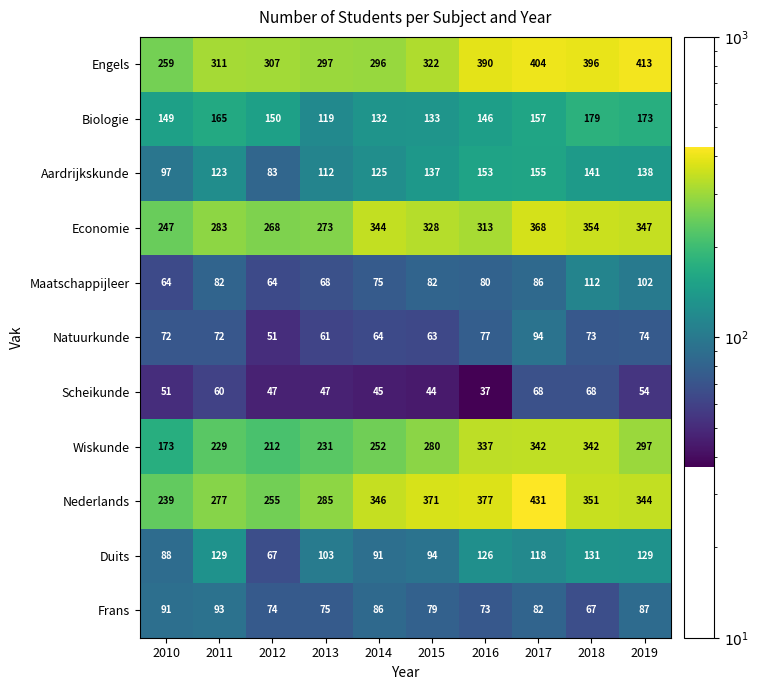

List the series in order of their peak value, highest first.

Nederlands, Engels, Economie, Wiskunde, Biologie, Aardrijkskunde, Duits, Maatschappijleer, Natuurkunde, Frans, Scheikunde